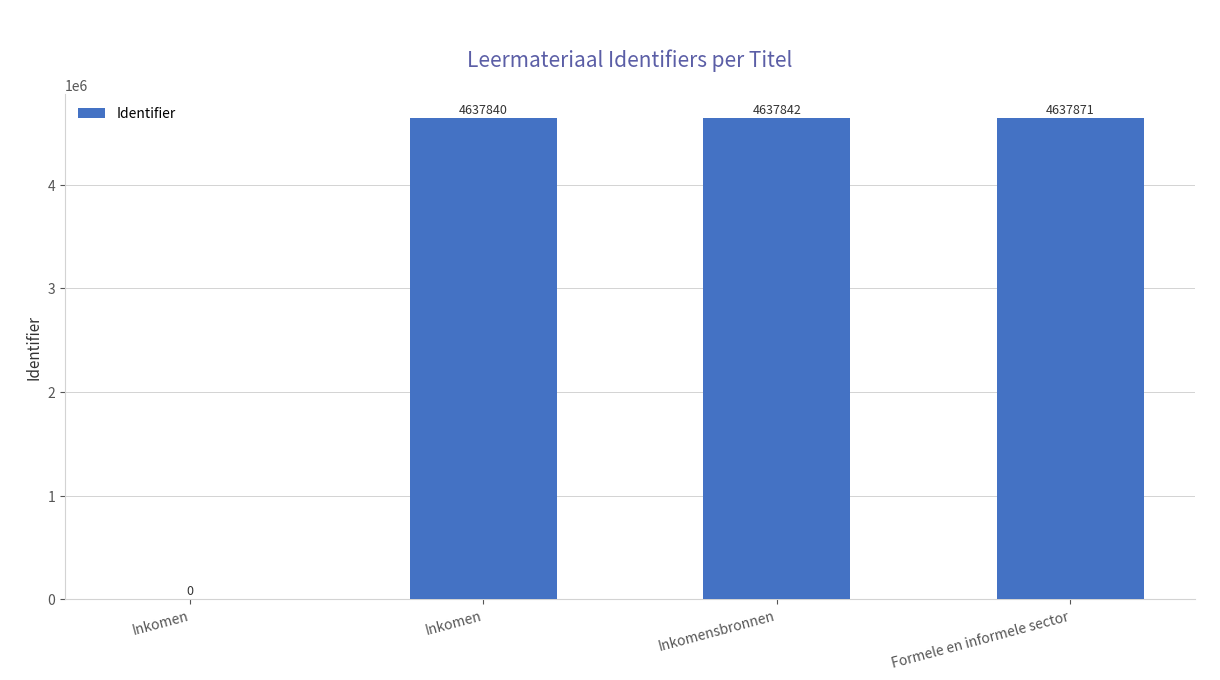

Rank the categories by value from highest to lowest.

Formele en informele sector, Inkomensbronnen, Inkomen, Inkomen